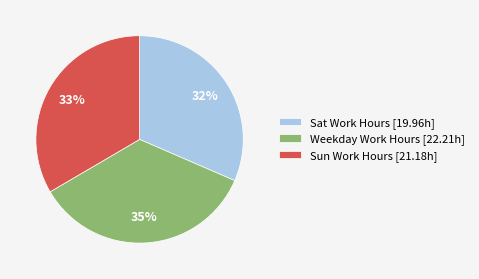

Is there a majority slice in this chart?

No